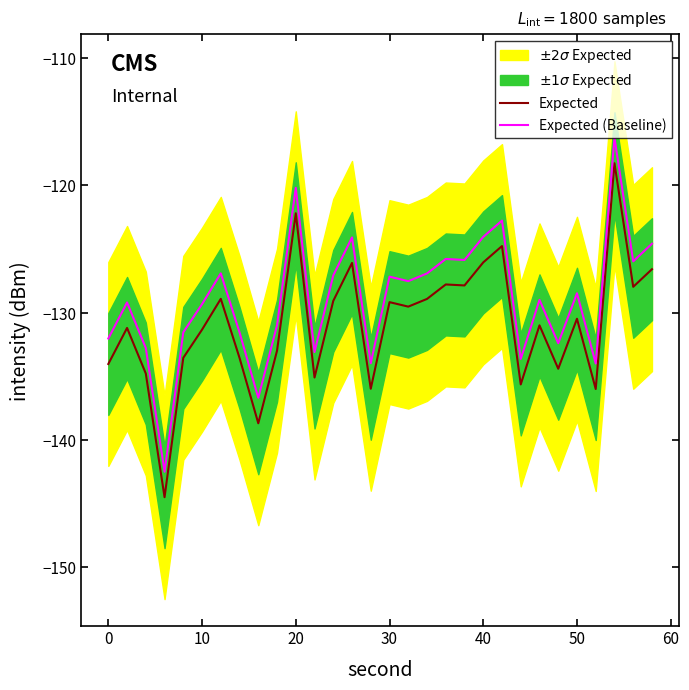

True or false: Expected (Baseline) and Expected cross at least once.

False